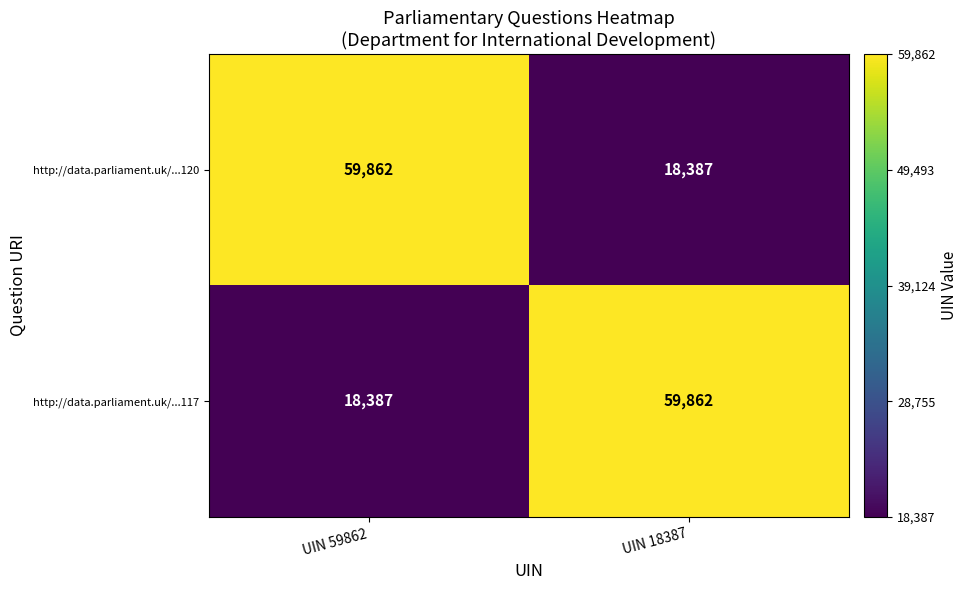

At which label is http://data.parliament.uk/...117 closest to 39124?

UIN 59862